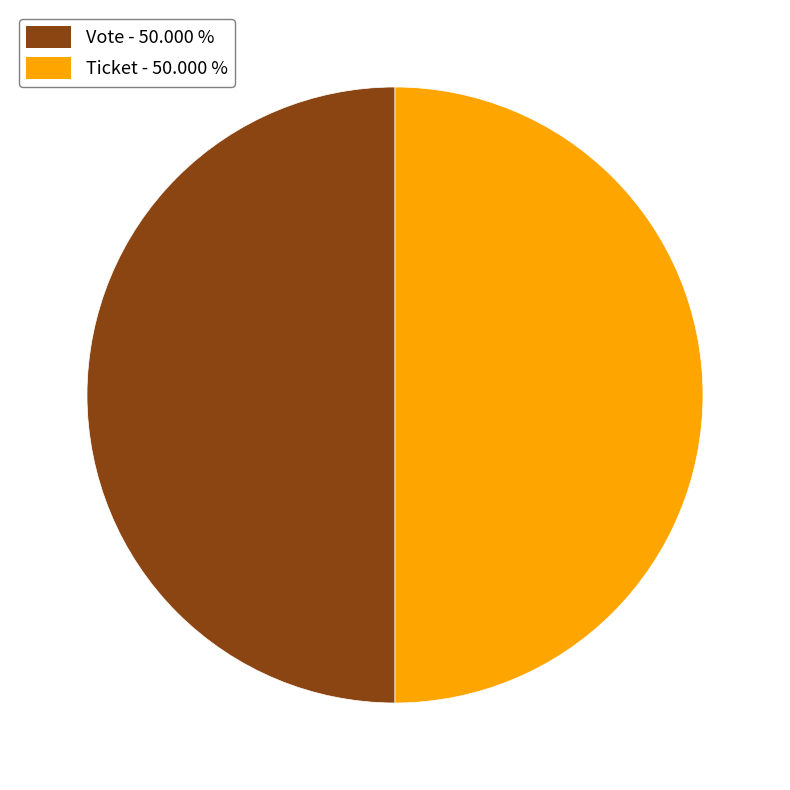

What is the largest slice in the pie chart?

Vote (io_index=1)